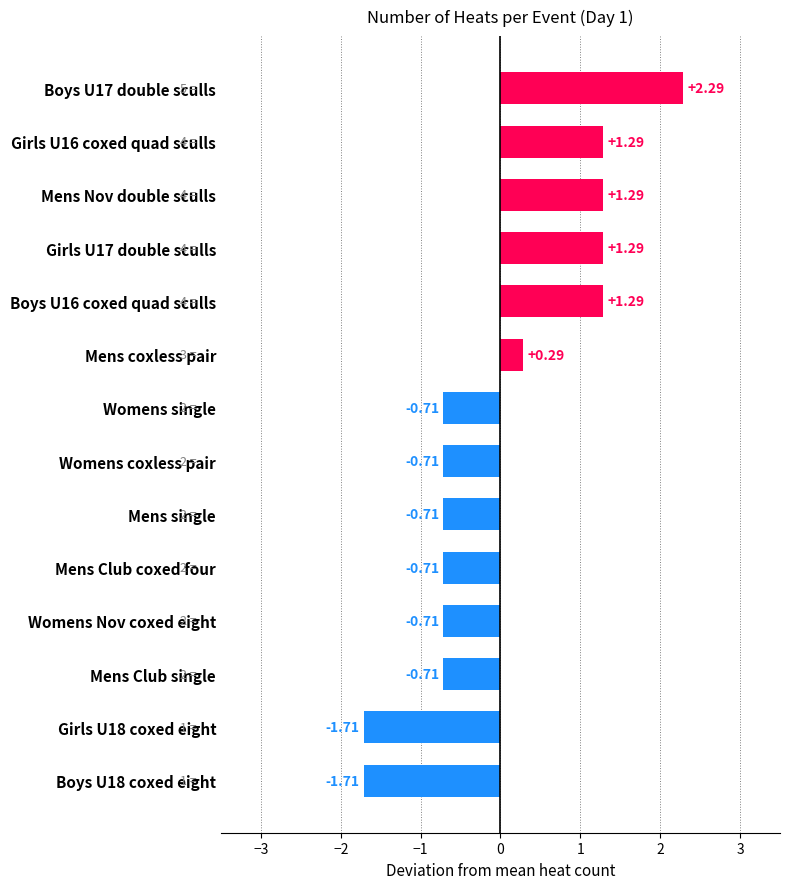

What is the sum of the values at Boys U16 coxed quad sculls and Girls U16 coxed quad sculls?

2.6